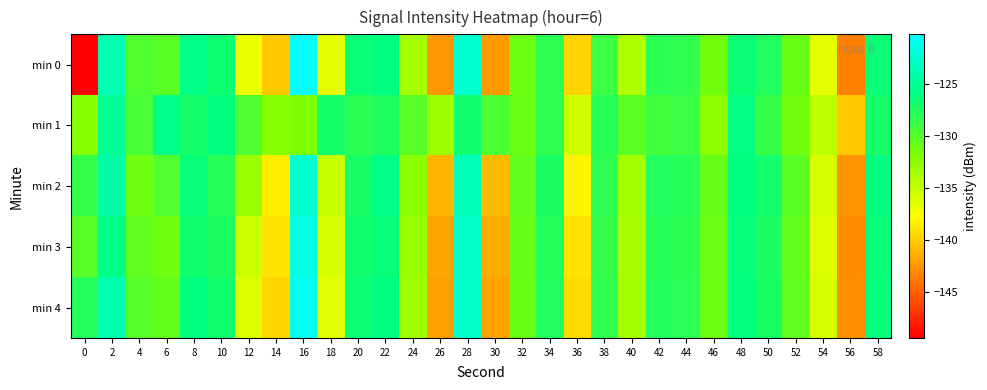

Rank the series by their maximum value, from highest to lowest.

min 0, min 4, min 3, min 2, min 1